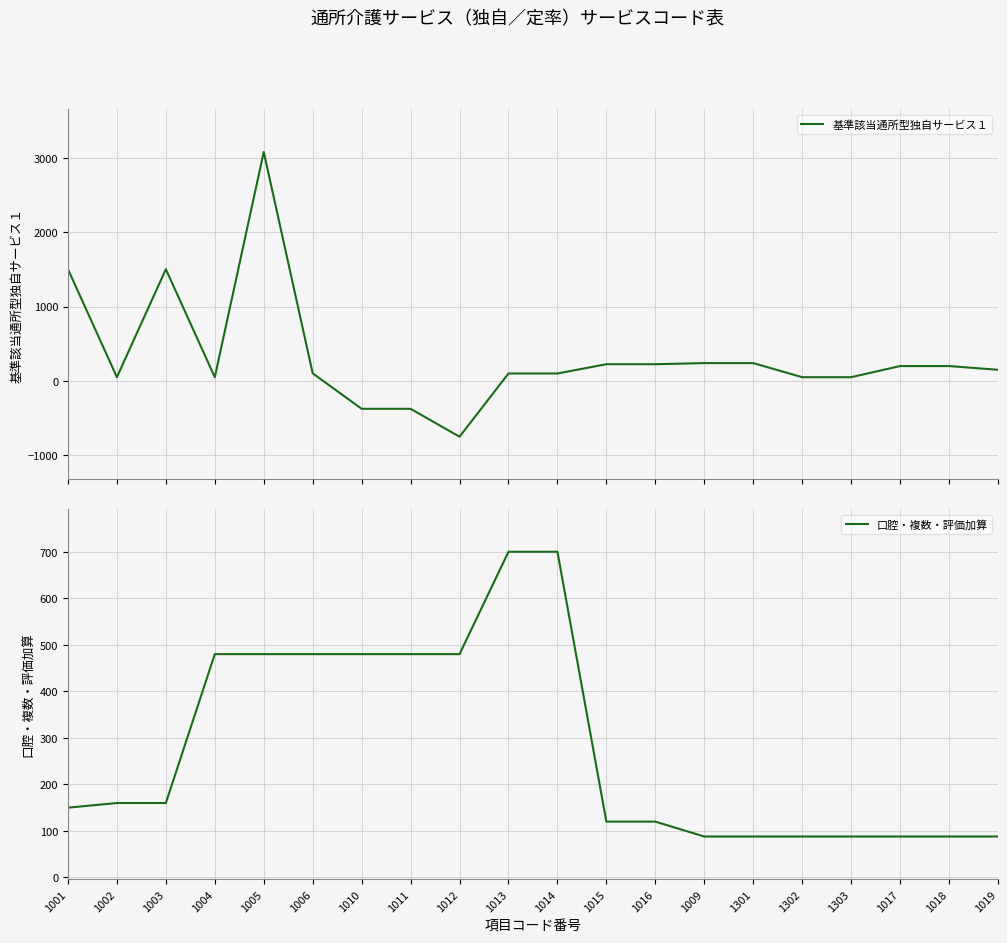

The value of 口腔・複数・評価加算 at 1004 is 480. True or false?

True